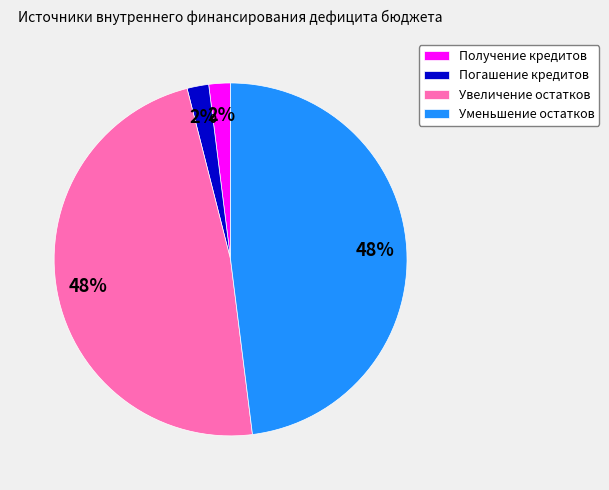

To the nearest percent, what is the average slice percentage?

25%